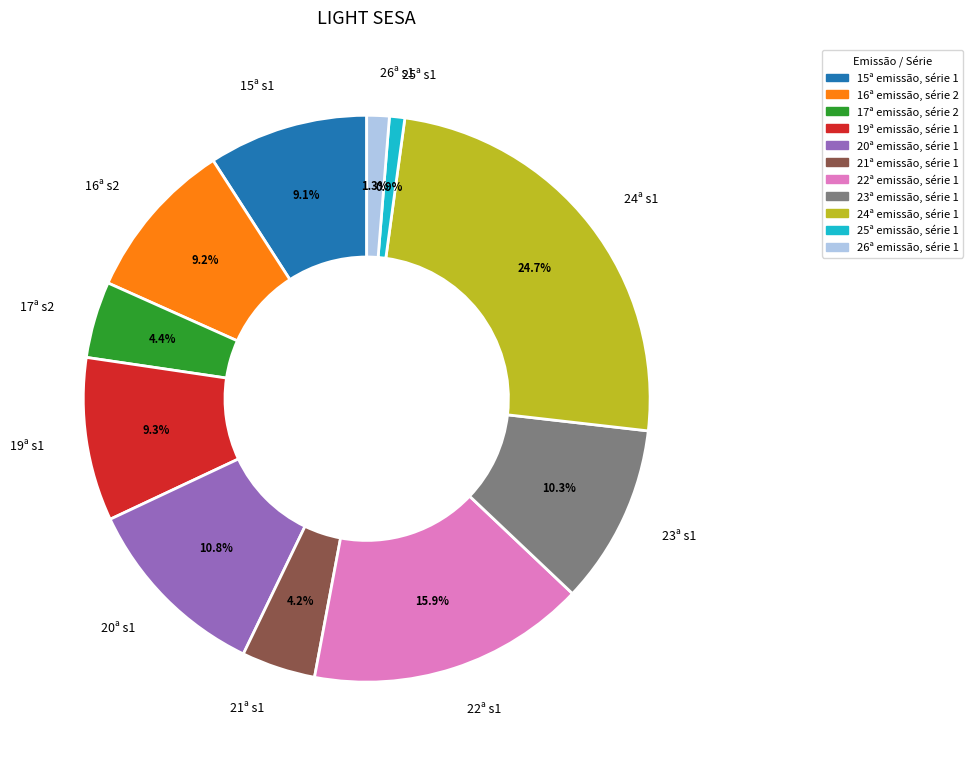

What portion of the pie excludes 17ª s2?

95.6%